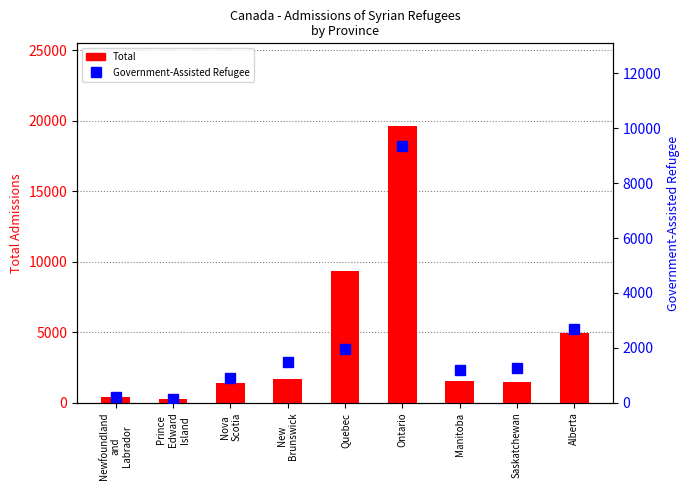

What is the difference between the second highest and minimum values in the Government-Assisted Refugee series?

2560